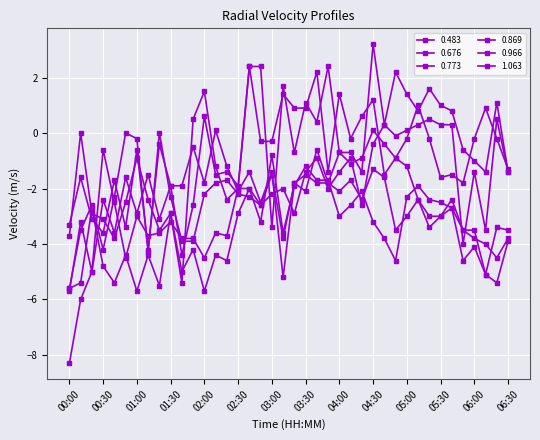

Is this an area chart (filled region under the line)?

No